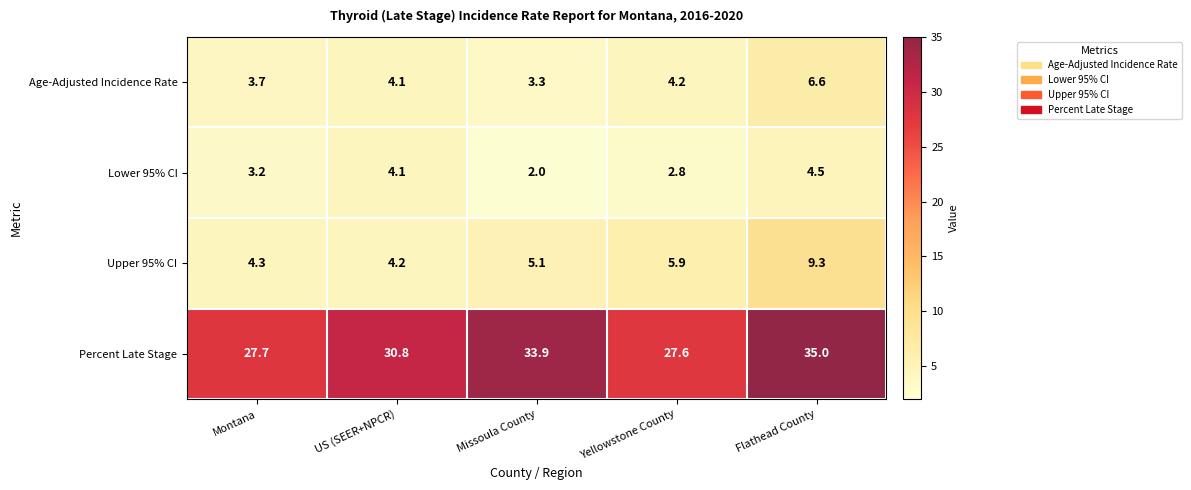

What is the total value across all series at Missoula County?

44.3